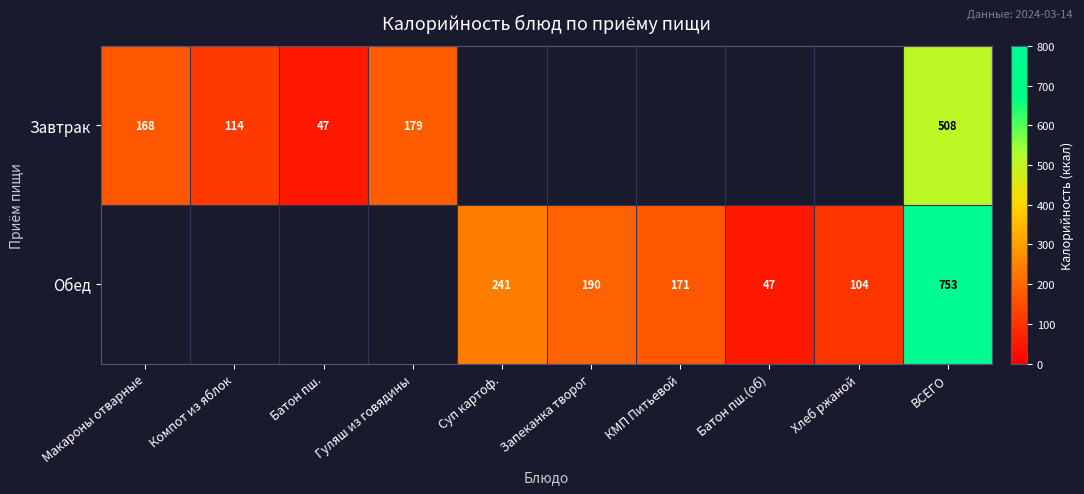

Is it true that Обед equals 256 at Запеканка творог?

False